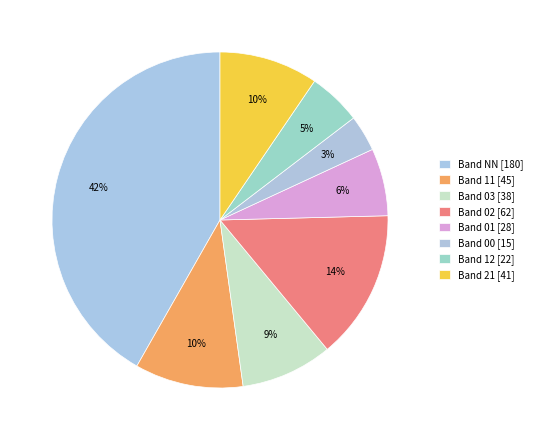

How many slices are in this pie chart?

8